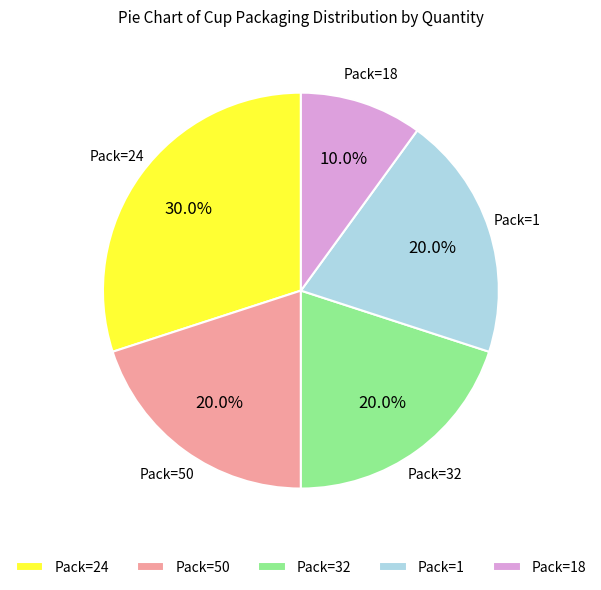

Approximately how many times larger is the value at Pack=1 compared to Pack=24?

0.7